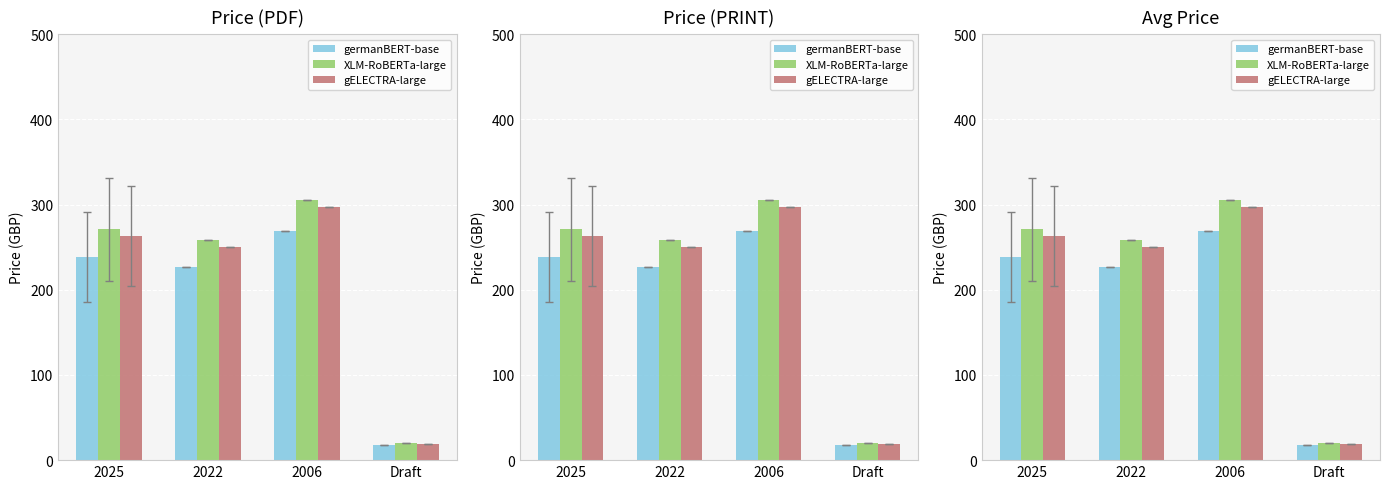

What is the difference between the second highest and minimum values in the XLM-RoBERTa-large series?

251.1